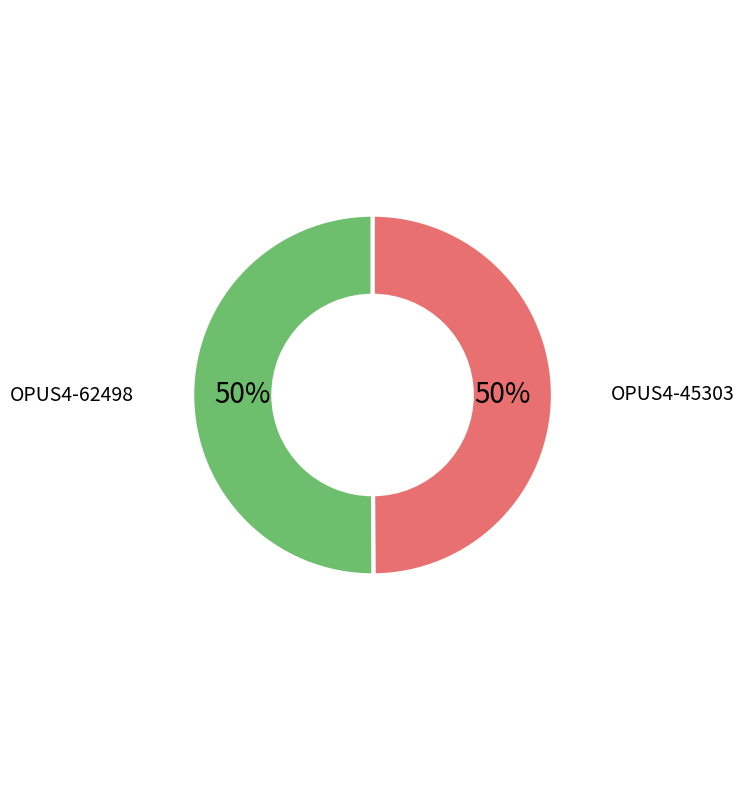

To the nearest percent, what is the combined percentage of OPUS4-62498 and OPUS4-45303?

100%